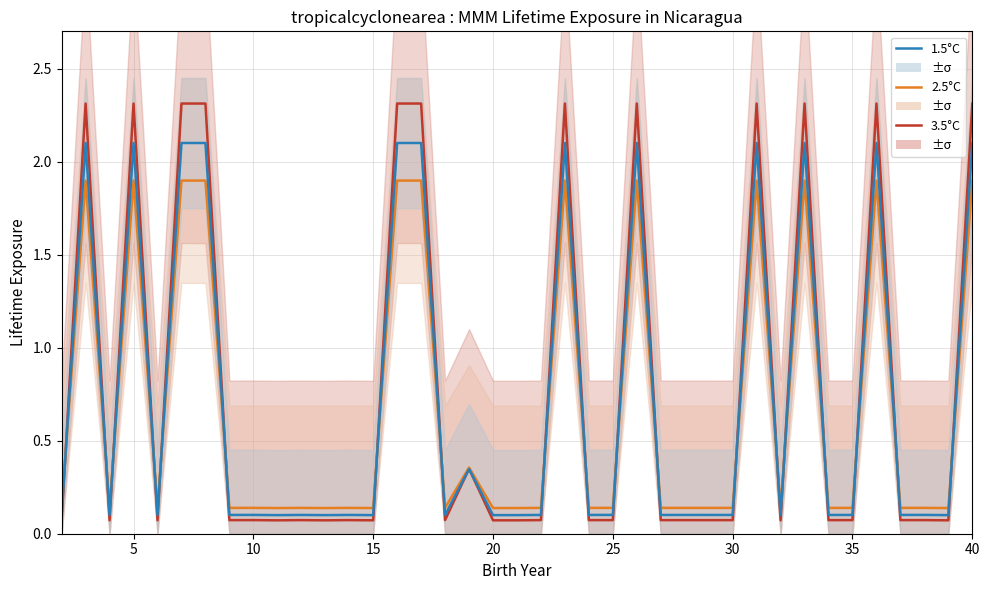

How many lines are shown in the chart?

3